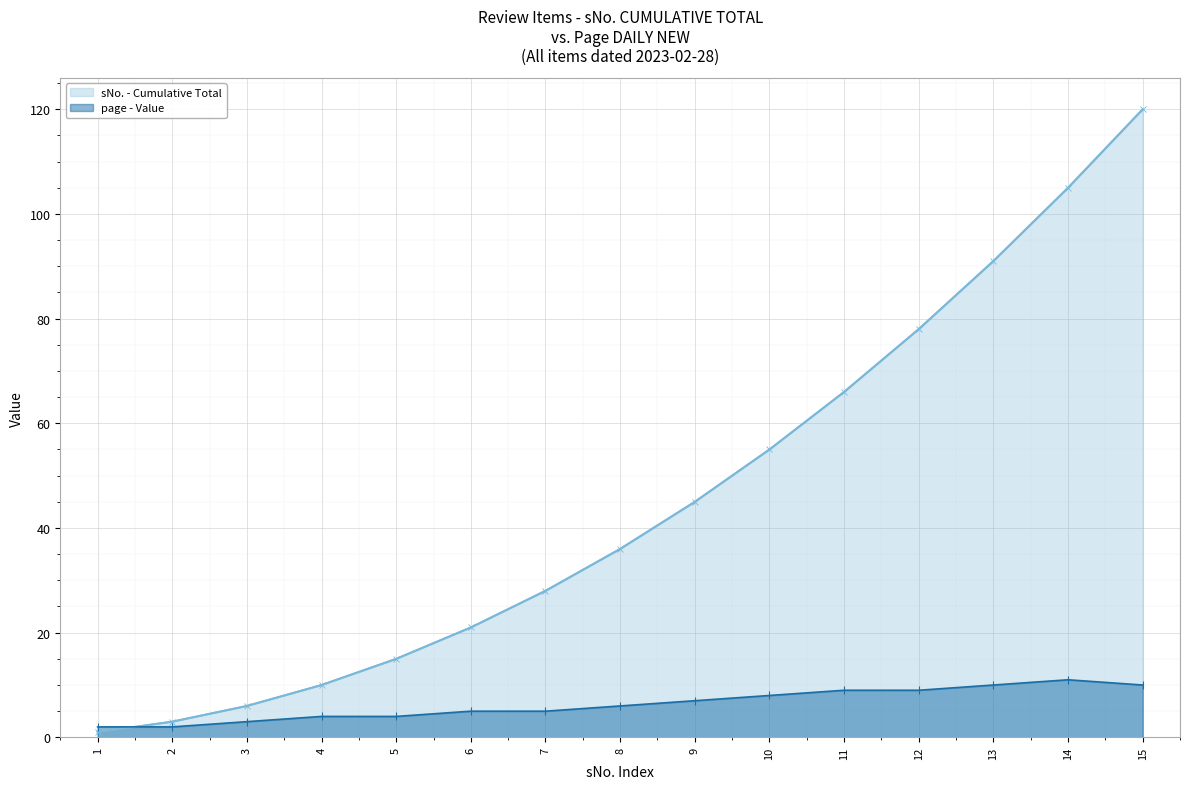

Which has a higher value, 2 or 10?

10